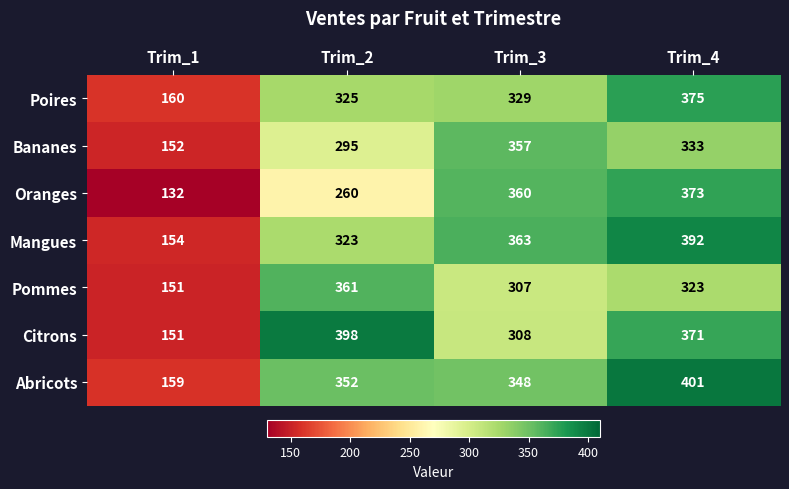

Reading right to left, transcribe all the data shown in this chart.

Poires: 375	329	325	160
Bananes: 333	357	295	152
Oranges: 373	360	260	132
Mangues: 392	363	323	154
Pommes: 323	307	361	151
Citrons: 371	308	398	151
Abricots: 401	348	352	159